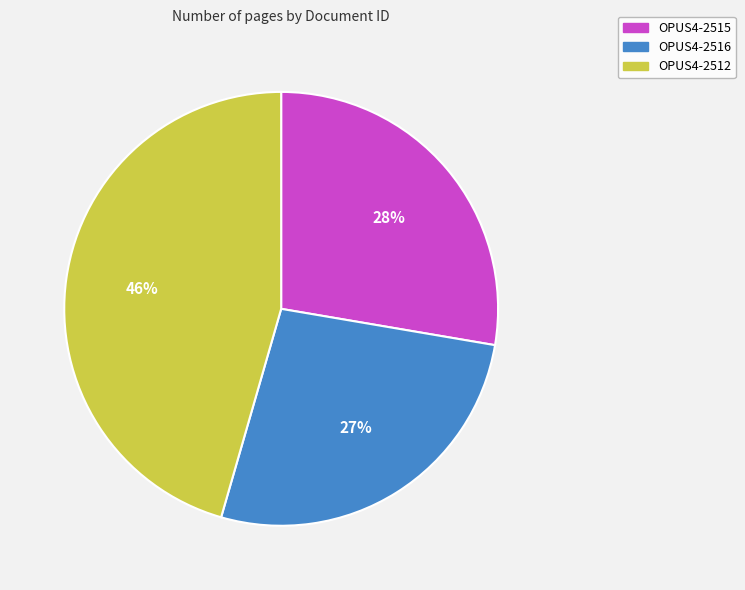

What is the largest slice in the pie chart?

OPUS4-2512